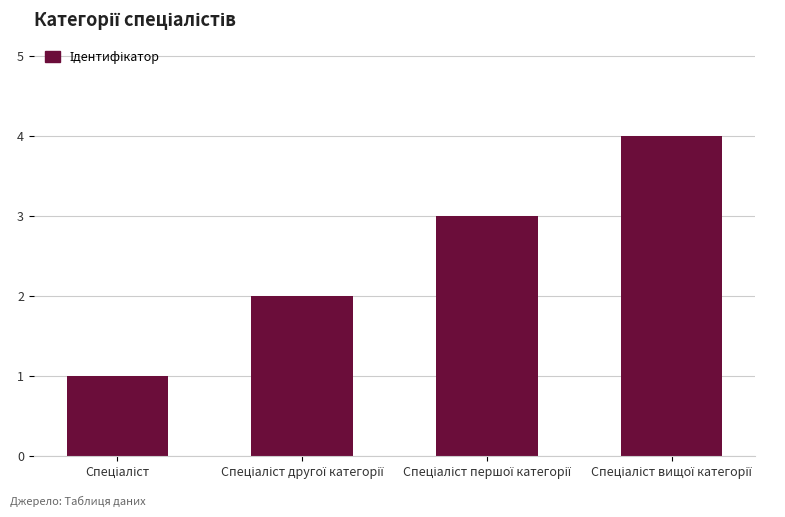

What is the difference between the maximum and minimum values?

3